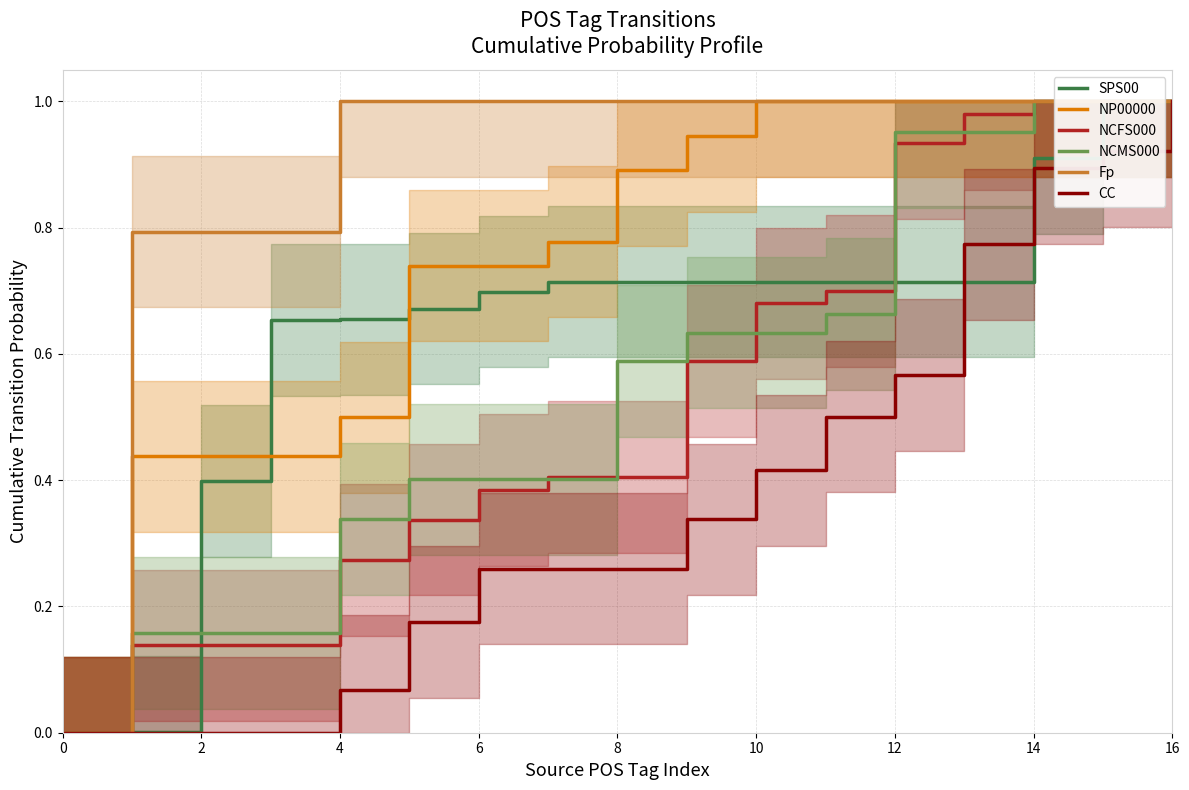

Which series has the largest total across all categories?

Fp